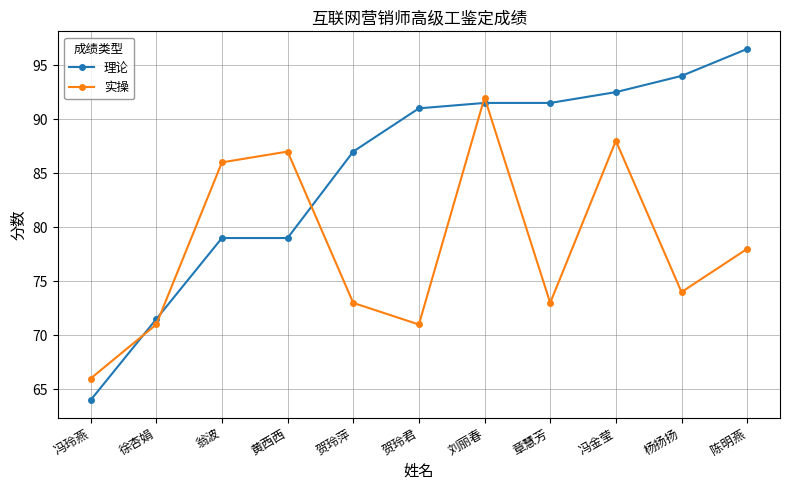

Which series has the largest range (max minus min)?

理论